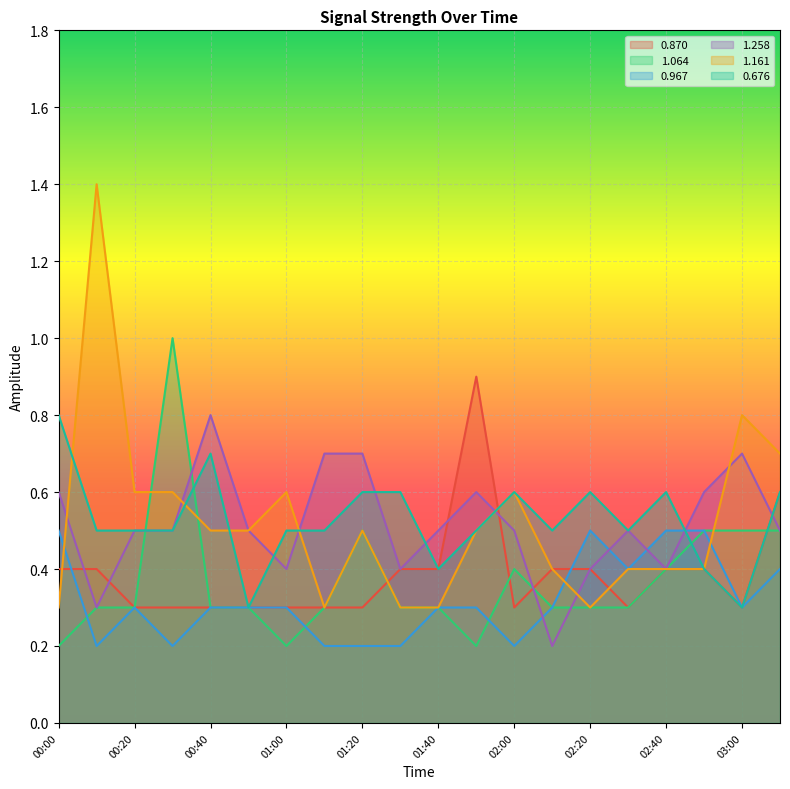

Is it true that 1.258 equals 0.5 at 02:30?

True